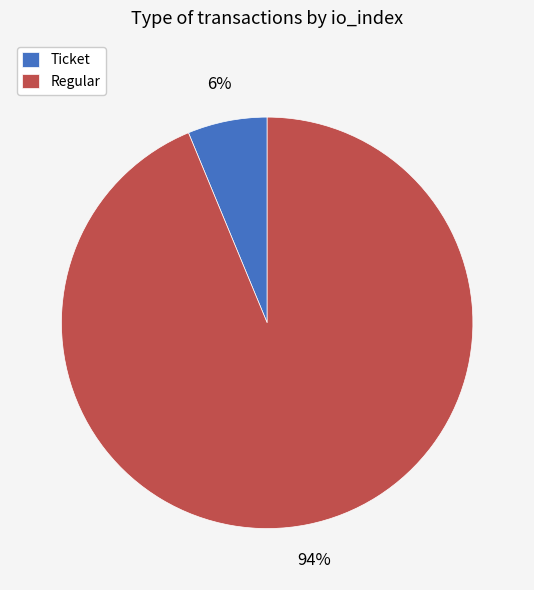

Which category has the biggest portion of the pie?

Regular